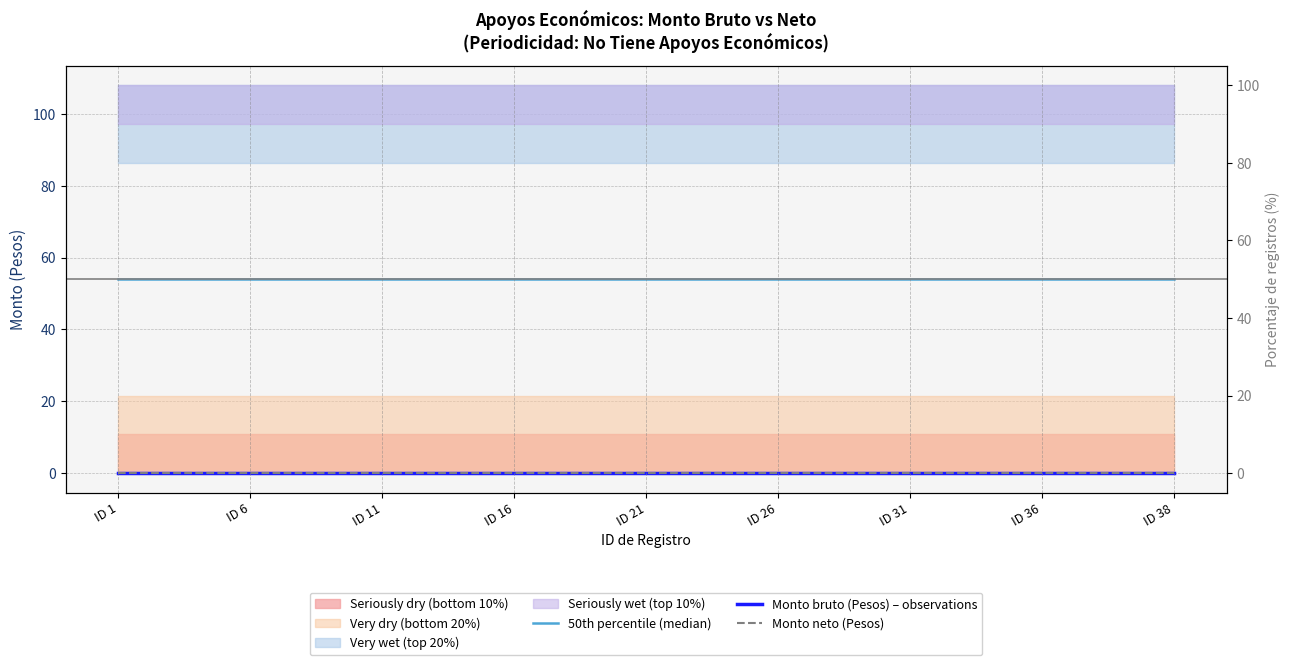

True or false: Monto bruto (Pesos) – observations has a value of 0 at ID 31.

True